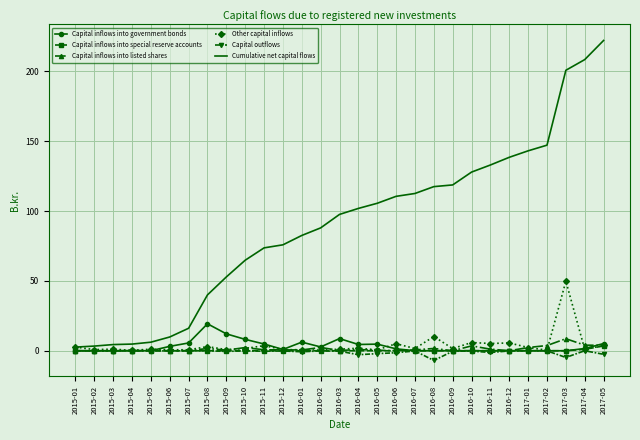

What is the sum of all Capital inflows into special reserve accounts values?

4.6